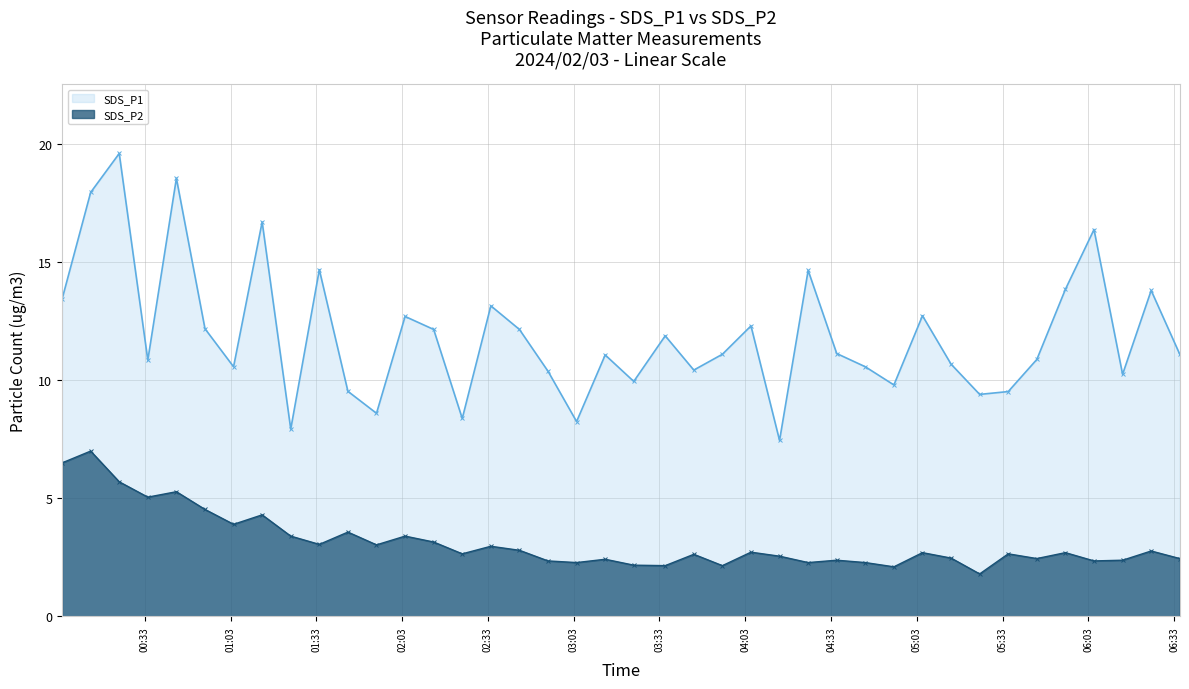

True or false: SDS_P1 and SDS_P2 intersect in this chart.

False